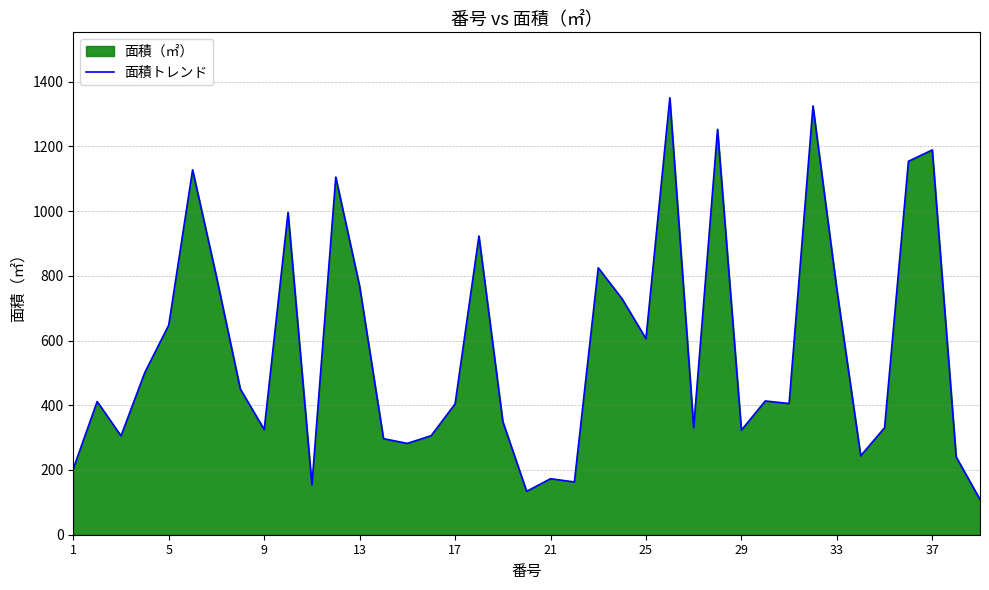

What is the minimum value shown in the chart?

108.9